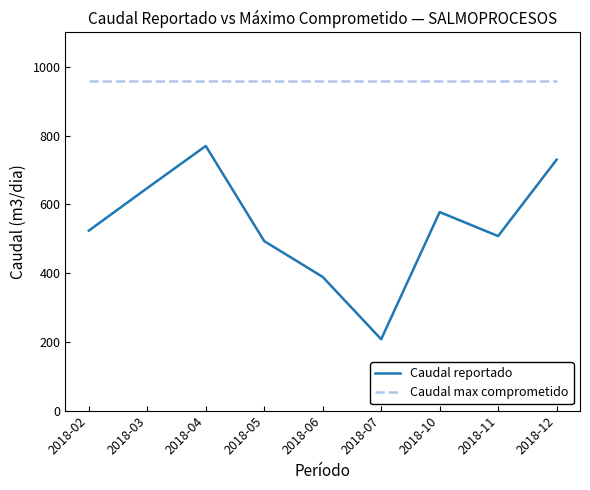

In Caudal reportado, how many points are higher than both neighbors (excluding endpoints)?

2